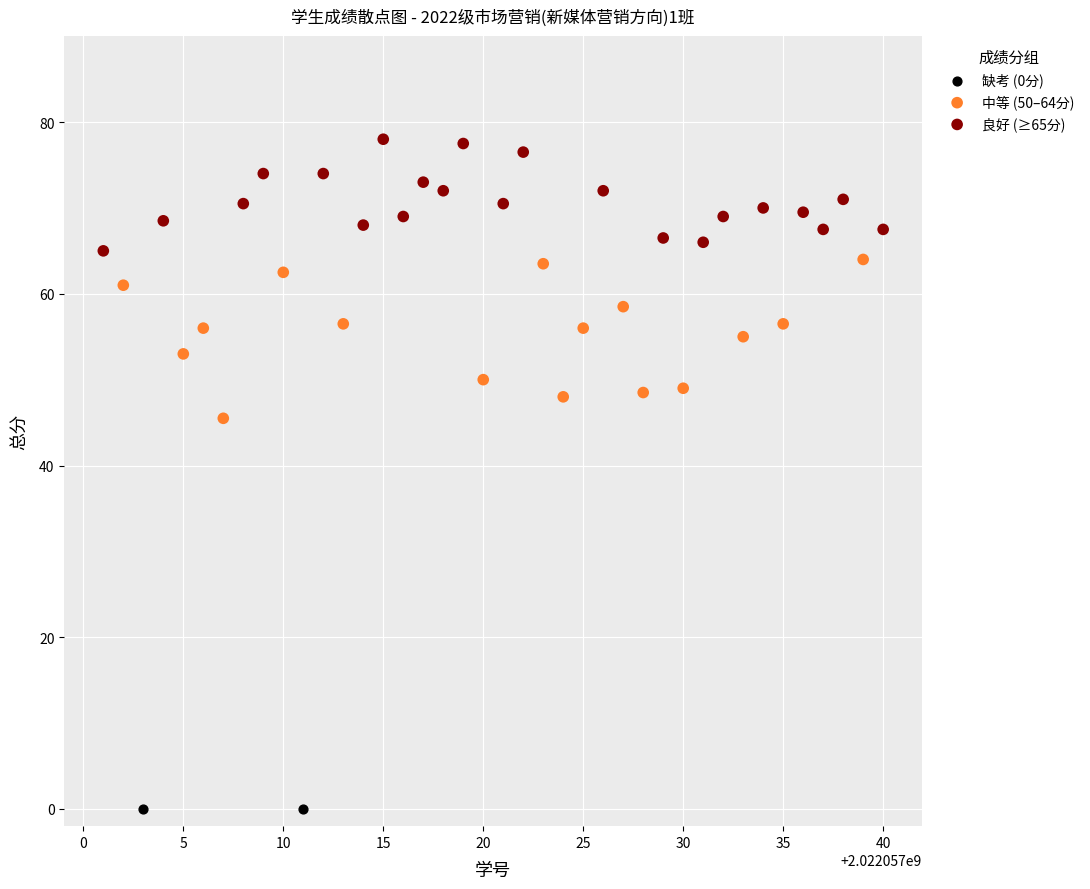

Which series reaches the minimum Y coordinate?

缺考 (0分)